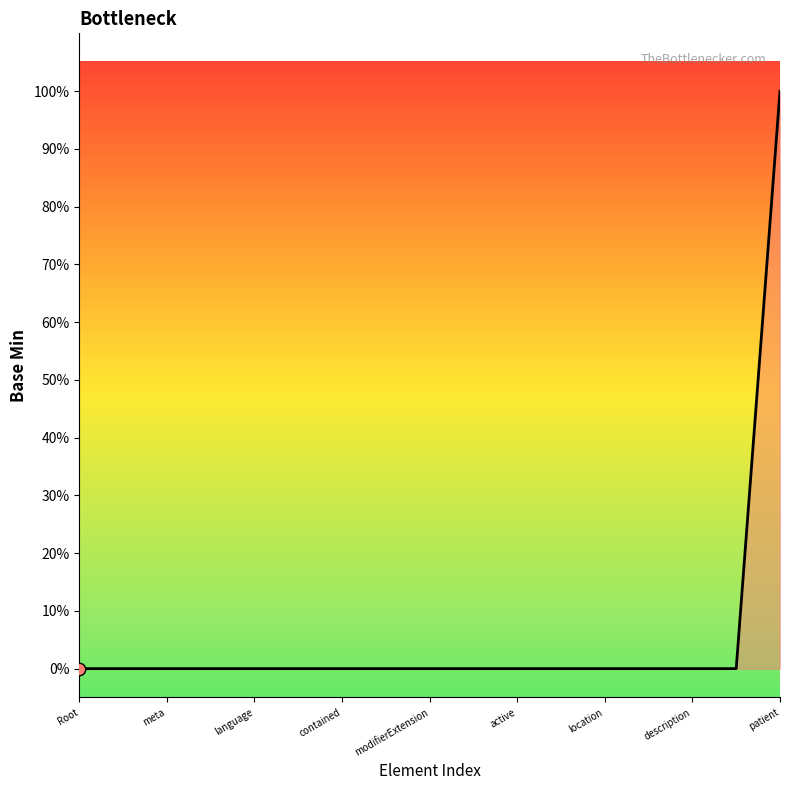

Is this an area chart (filled region under the line)?

Yes